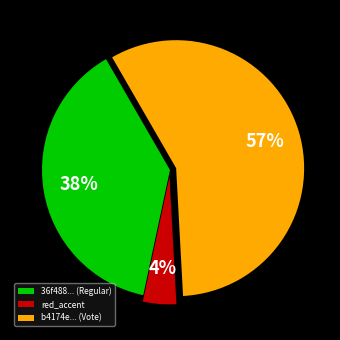

Is there any slice that represents more than half of the pie?

Yes